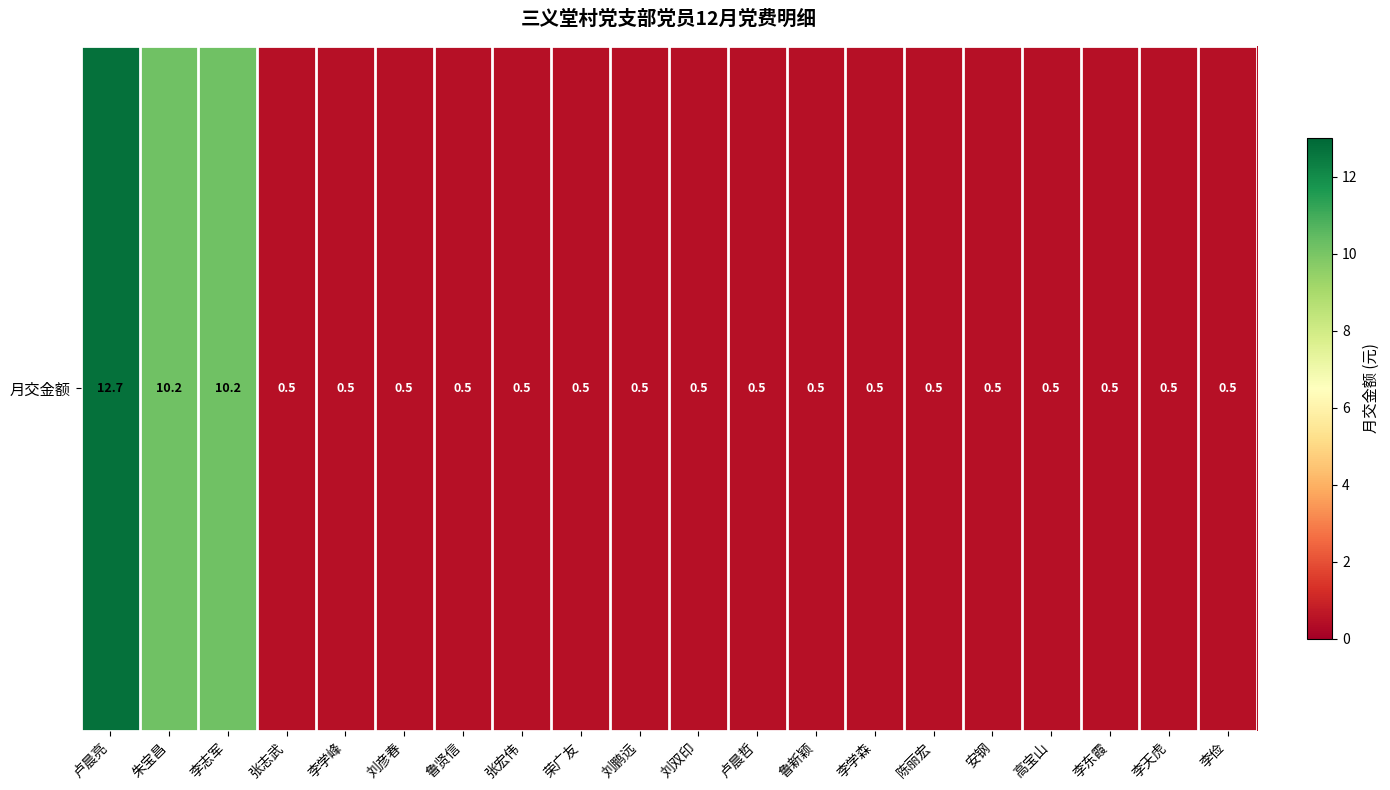

Rank the categories by value from highest to lowest.

卢晨亮, 朱宝昌, 李志军, 张志武, 李学峰, 刘彦春, 鲁贤信, 张宏伟, 荣广友, 刘鹏远, 刘双印, 卢晨哲, 鲁新颖, 李学森, 陈丽宏, 安钢, 高宝山, 李东霞, 李天虎, 李俭